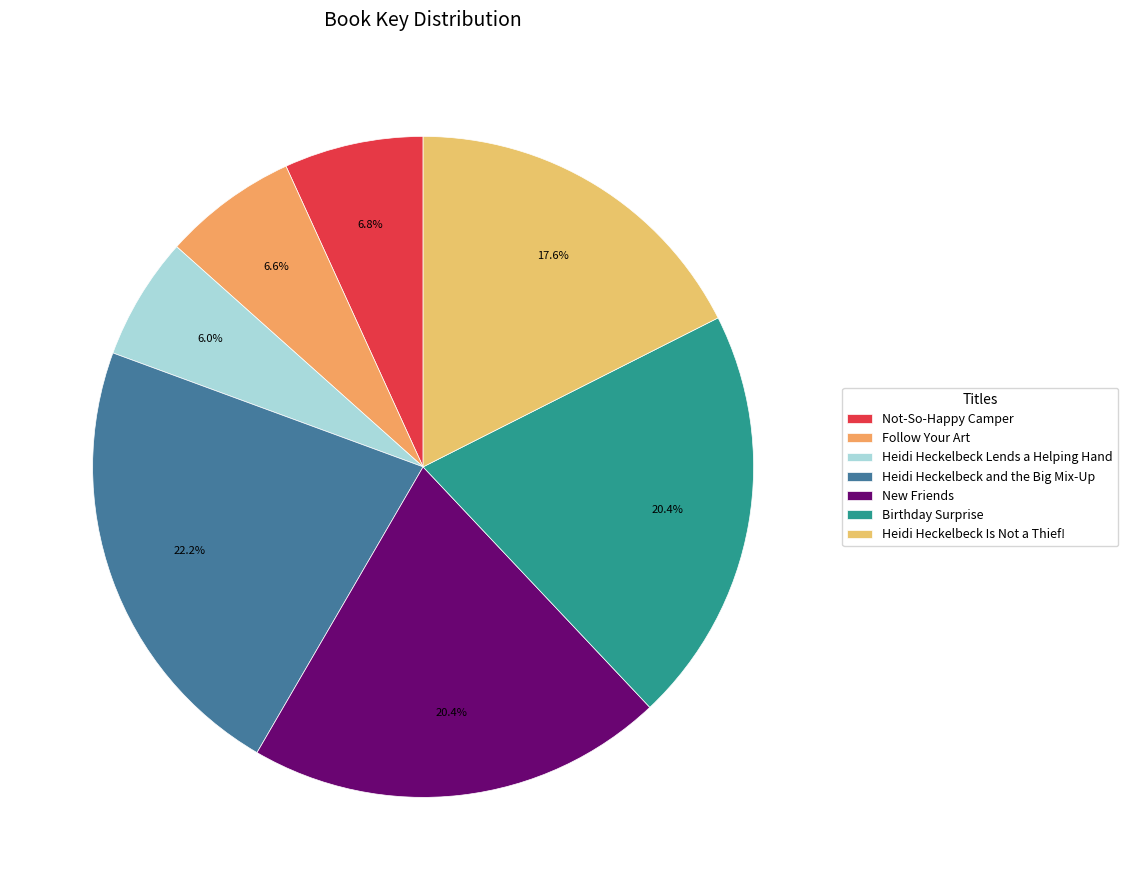

To the nearest percent, what is the combined percentage of Not-So-Happy Camper and New Friends?

27%